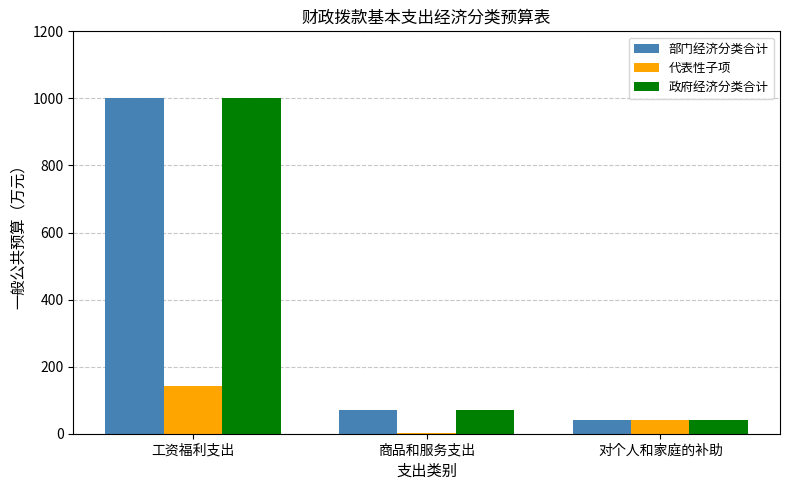

What is the sum of all 部门经济分类合计 values?

1111.7